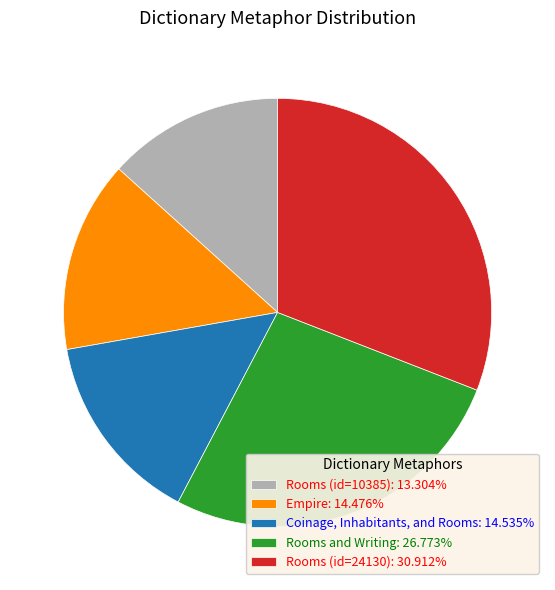

Does any single category account for the majority?

No